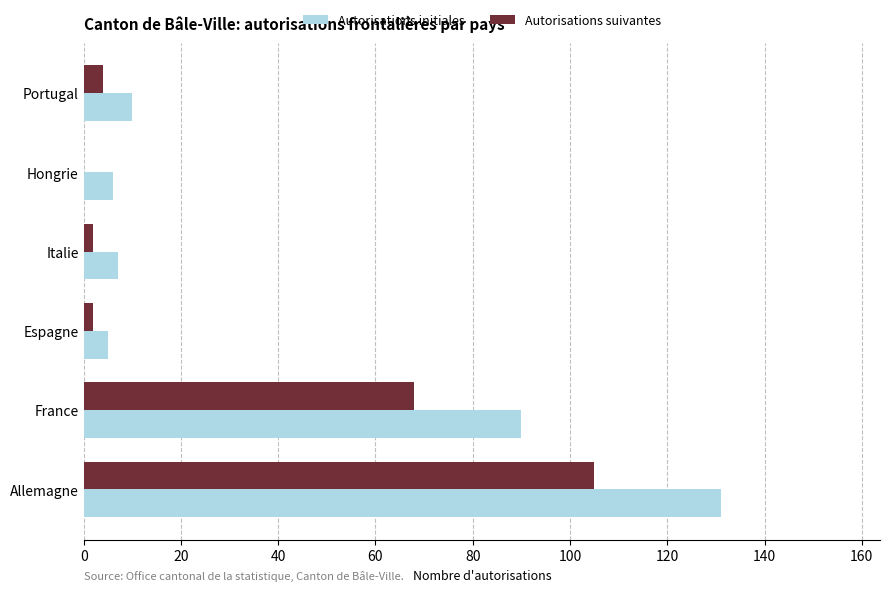

The Autorisations suivantes series shows 64 at Hongrie. True or false?

False